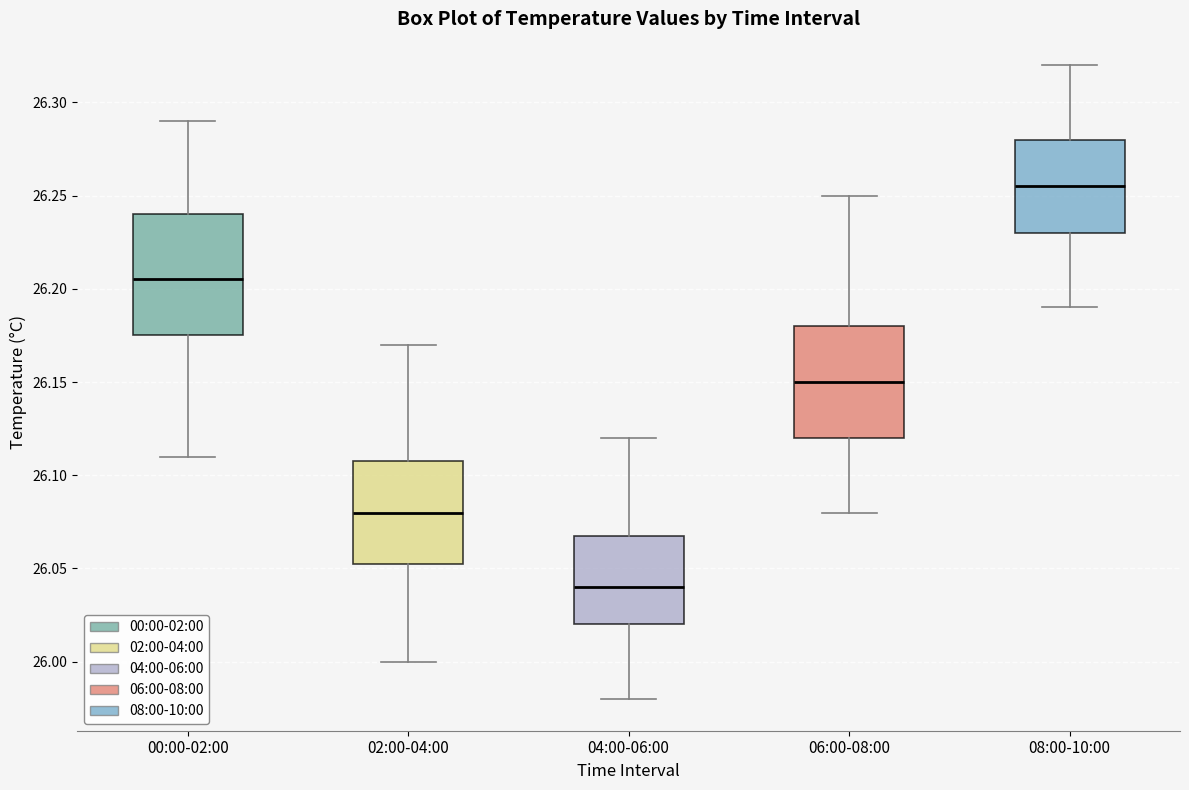

Which box has the lowest median line?

04:00-06:00